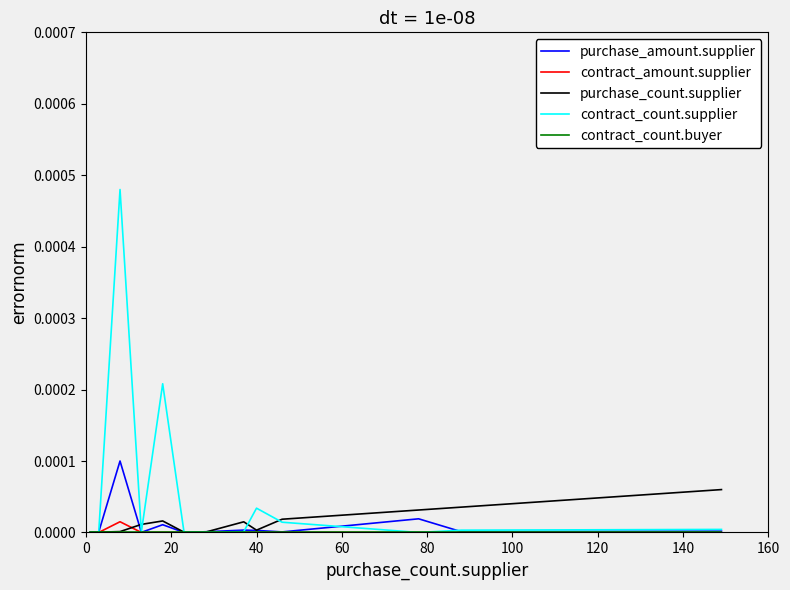

Which series has the widest spread of values?

contract_count.supplier